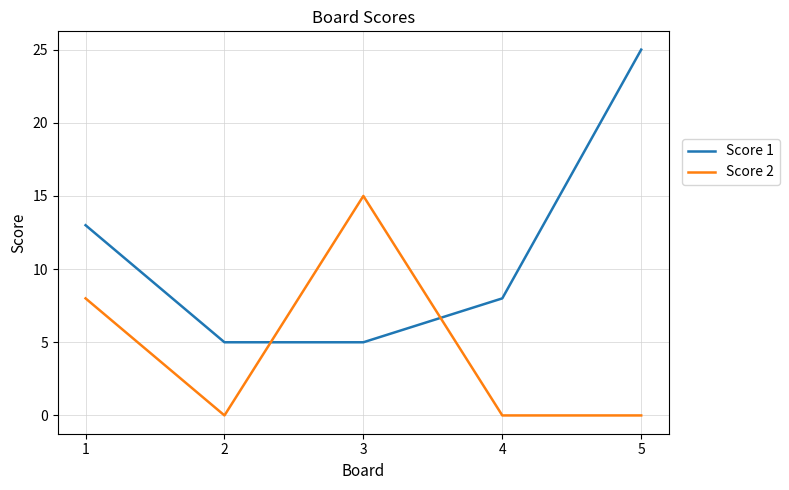

What is the total value across all series at 5?

25